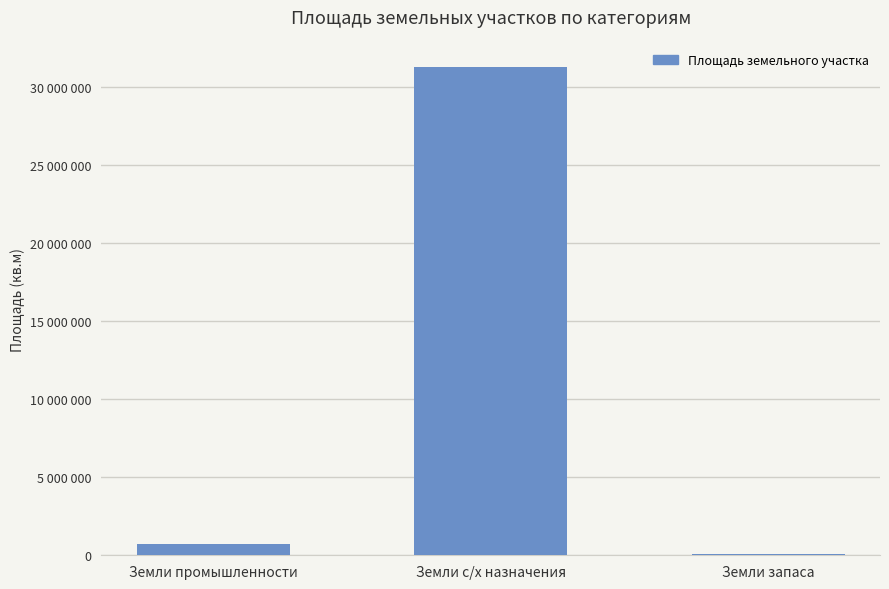

List the labels in order of value, smallest first.

Земли запаса, Земли промышленности, Земли с/х назначения